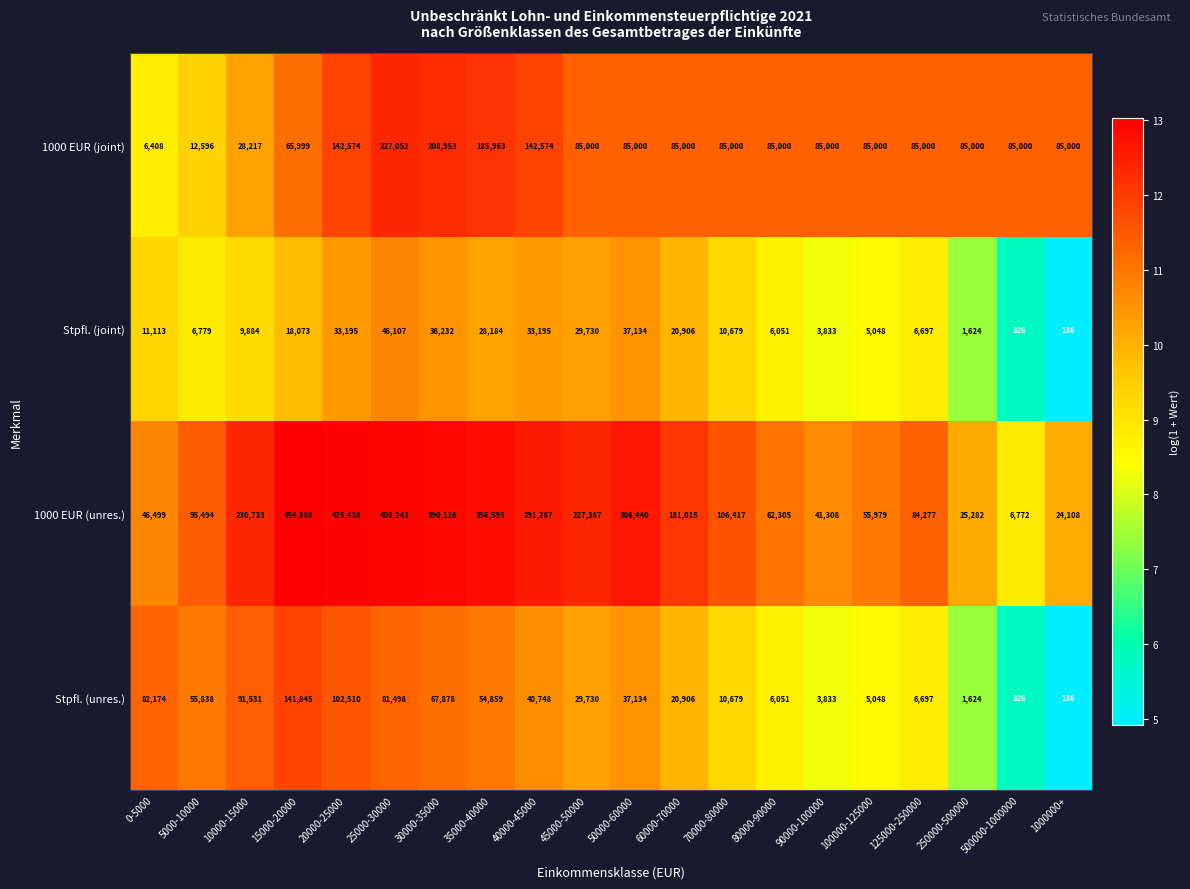

Is it true that Stpfl. (unres.) equals 7231 at 100000-125000?

False